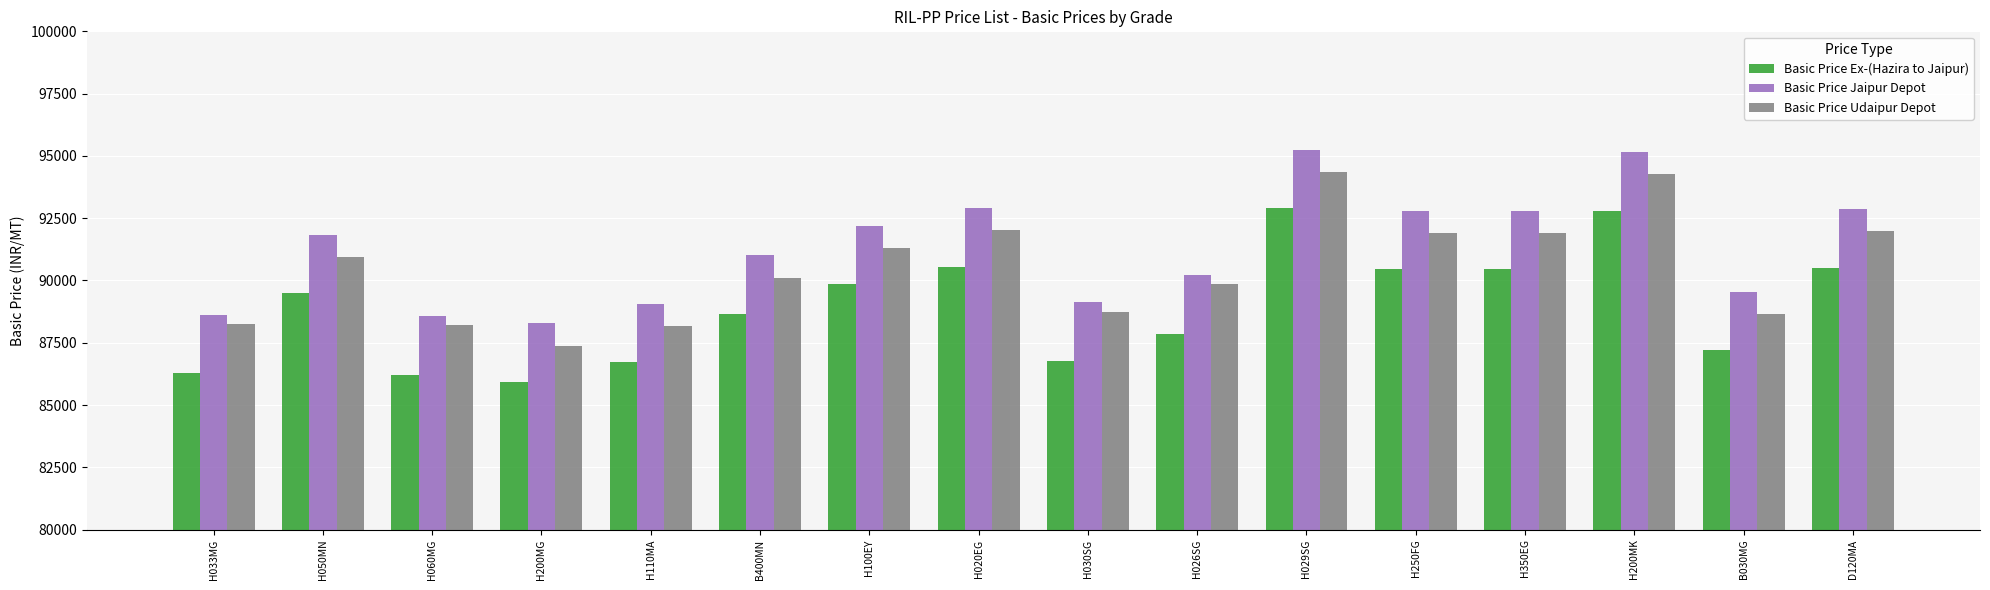

Rank the series by their maximum value, from highest to lowest.

Basic Price Jaipur Depot, Basic Price Udaipur Depot, Basic Price Ex-(Hazira to Jaipur)